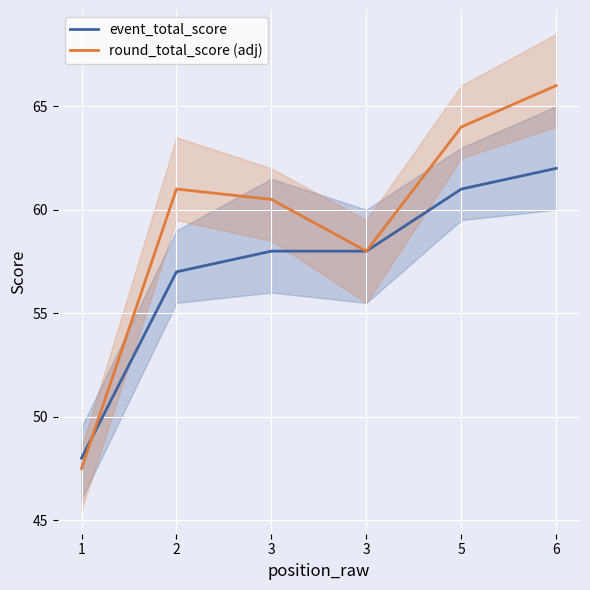

What is the minimum value shown in the chart?

47.5